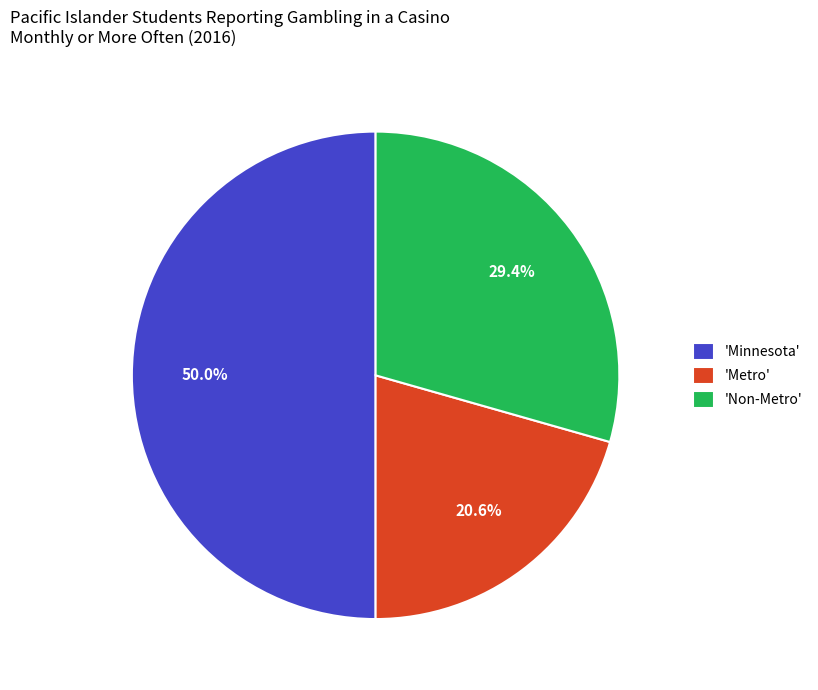

What is the ratio of the value at 'Metro' to the value at 'Non-Metro'?

0.7